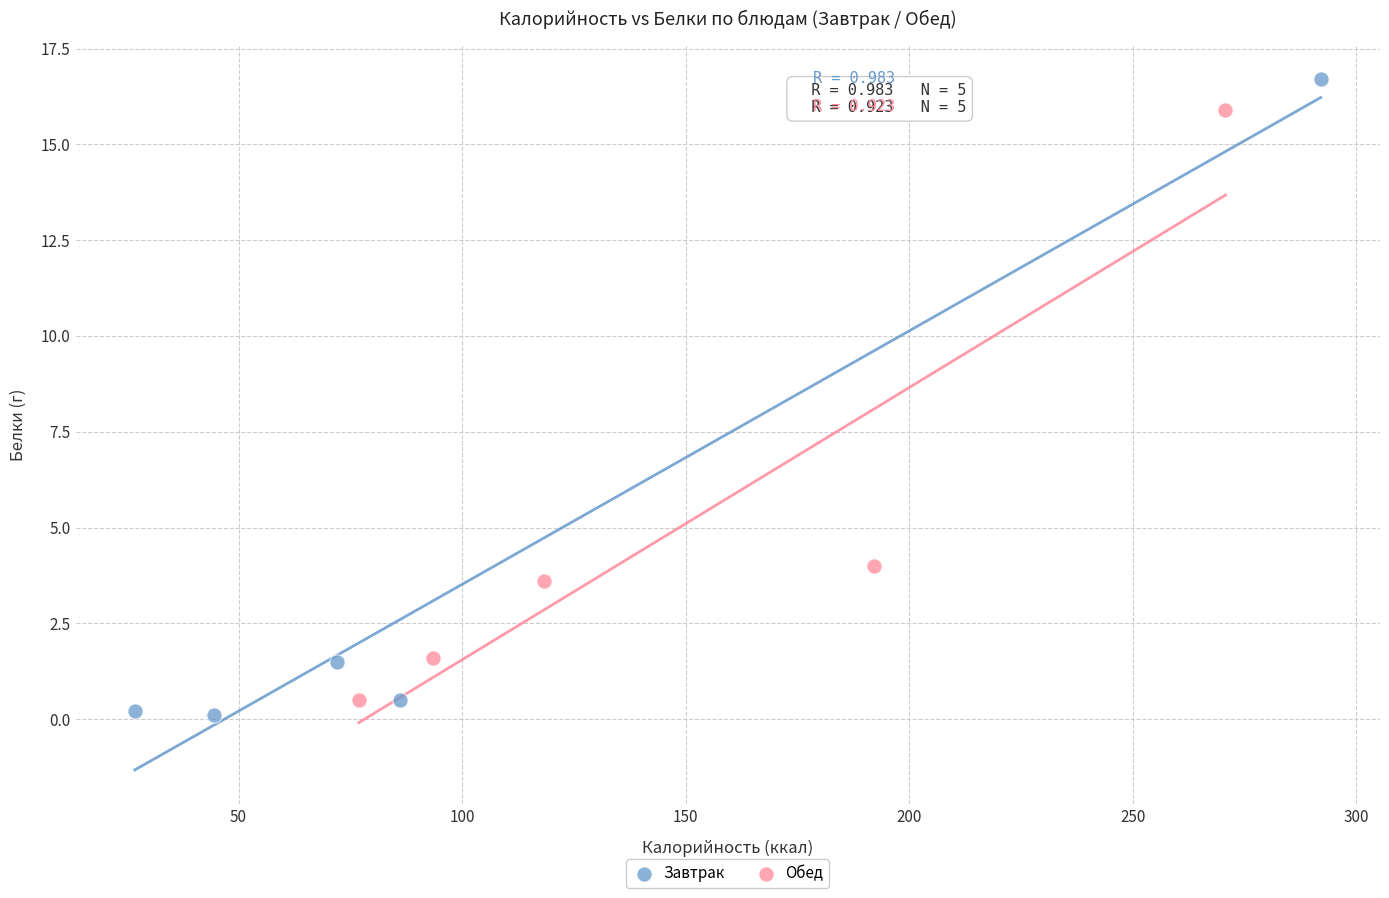

Which series reaches the maximum Y coordinate?

Завтрак